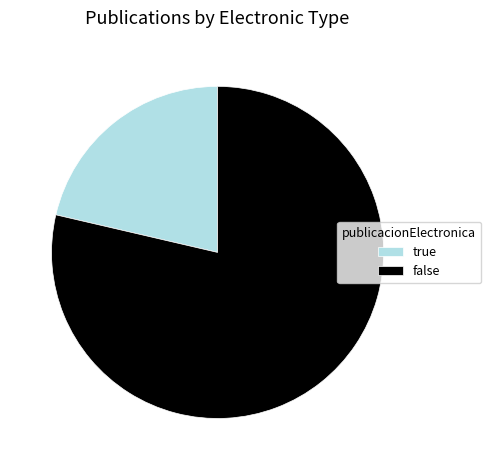

True or false: false accounts for 79% of the total.

True